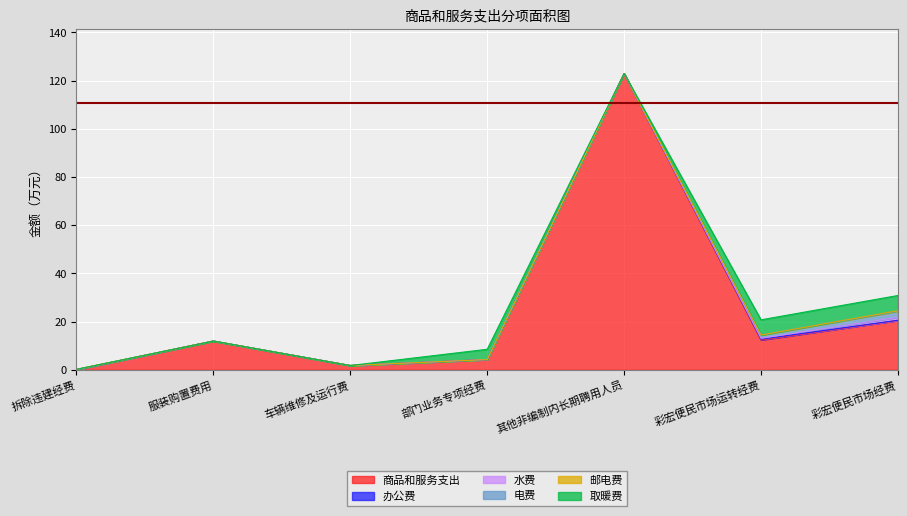

Reading left to right, what are all the values shown in this chart?

商品和服务支出: 0.1	11.9	1.8	4.3	122.9	12.4	20.5
办公费: 0.0	0.0	0.0	0.0	0.0	0.3	0.1
水费: 0.0	0.0	0.0	0.0	0.0	0.3	1.2
电费: 0.0	0.0	0.0	0.0	0.0	1.4	2.5
邮电费: 0.1	0.0	0.0	0.0	0.0	0.0	0.2
取暖费: 0.0	0.0	0.0	4.3	0.0	6.3	6.3